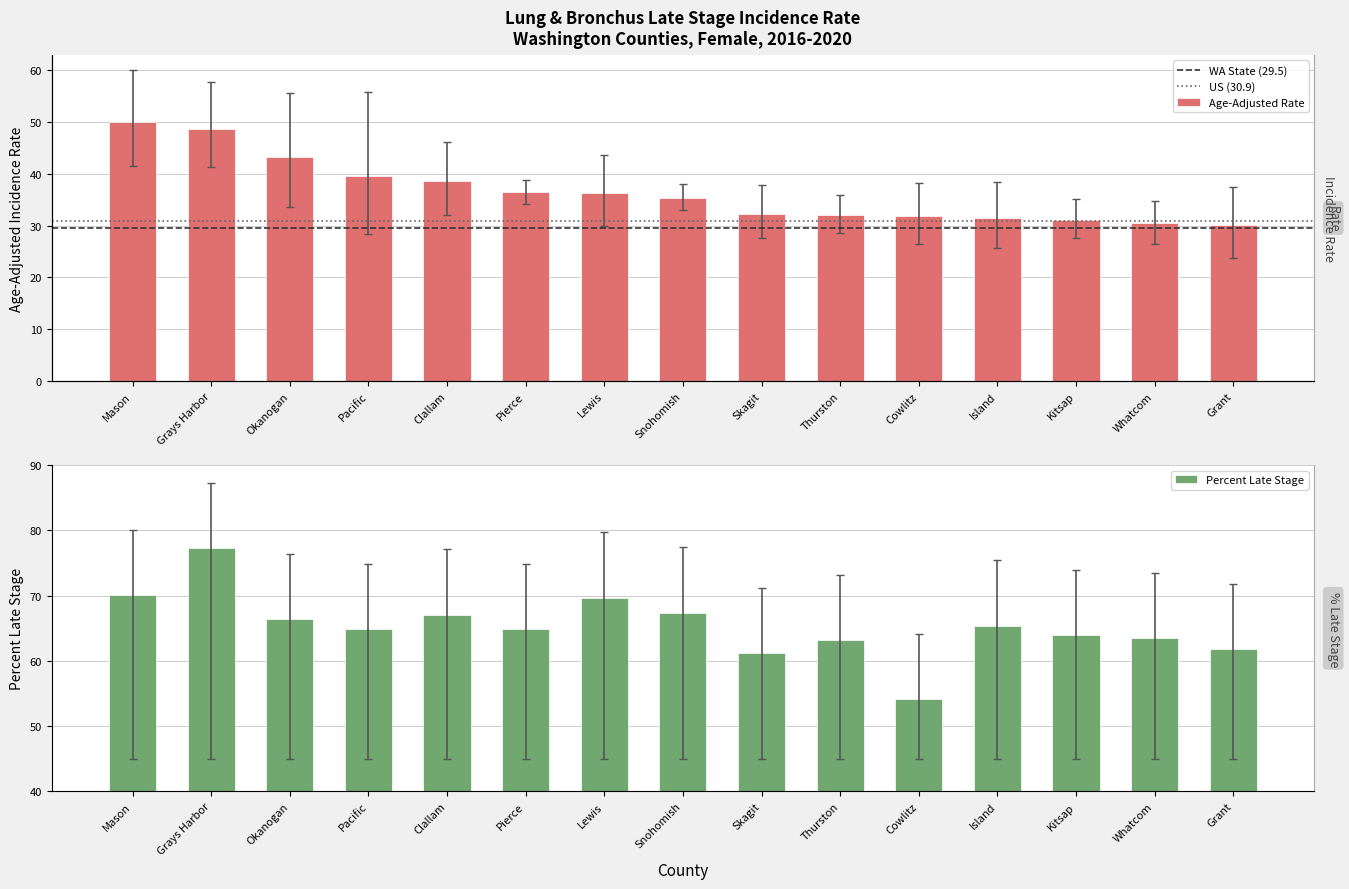

What position from the right is Grant?

1